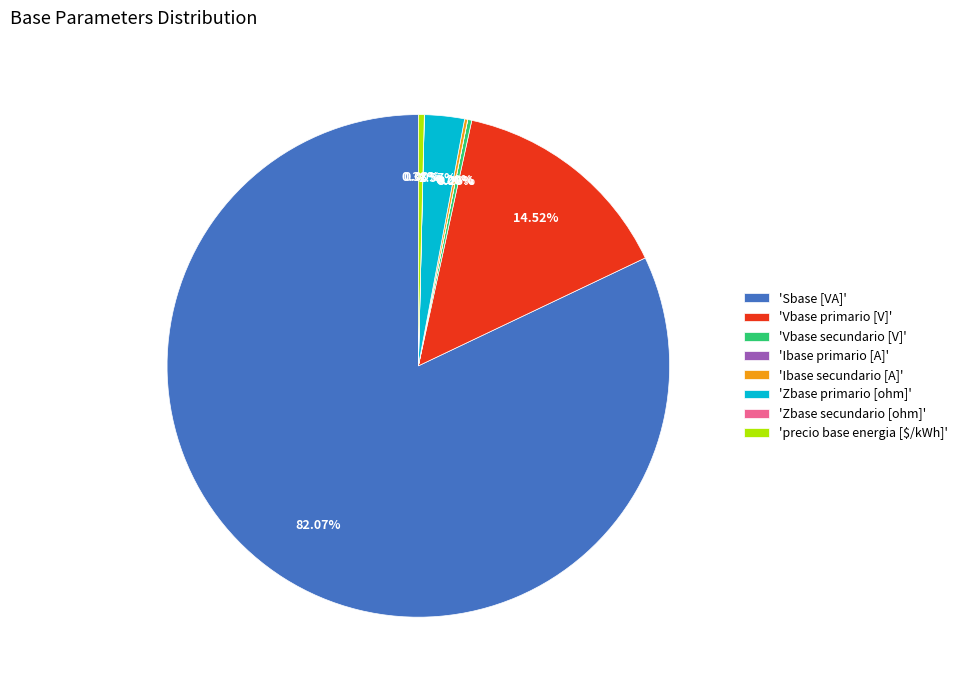

To the nearest percent, what is the average slice percentage?

12%